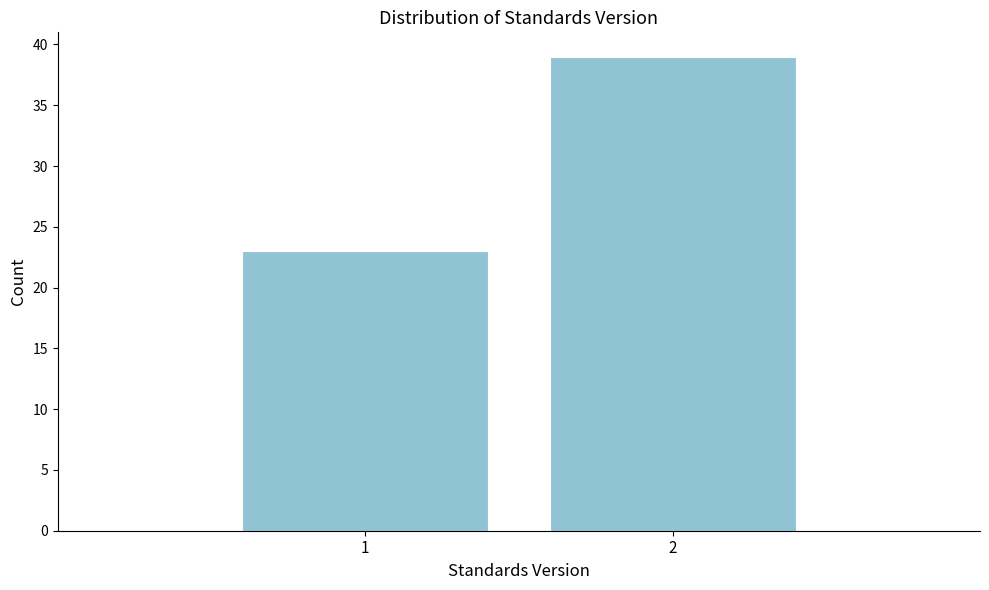

Reading right to left, transcribe all the data shown in this chart.

2=39	1=23